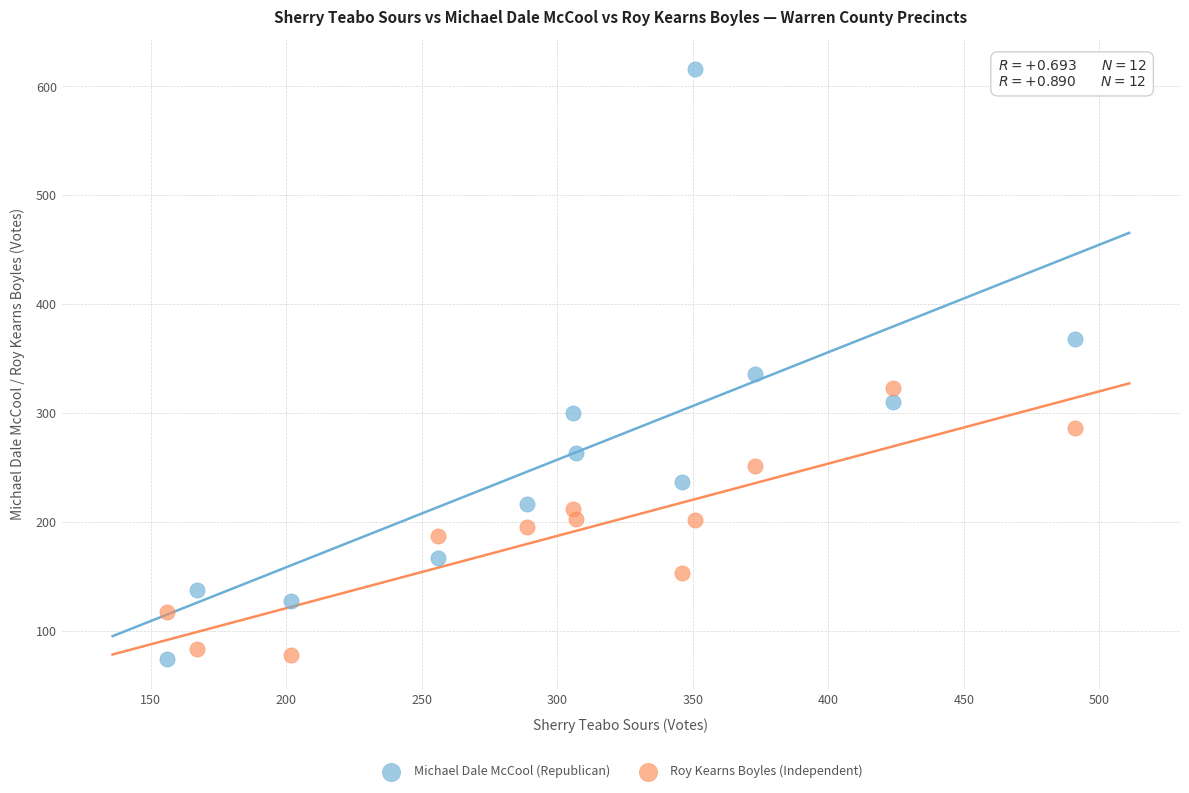

What are all the series names shown in the legend?

Michael Dale McCool (Republican), Roy Kearns Boyles (Independent)